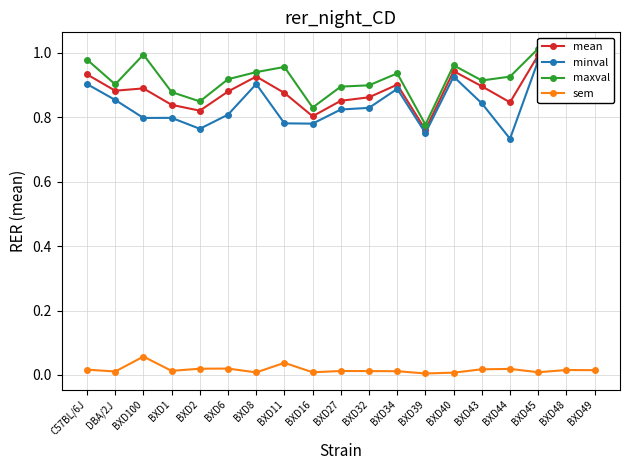

At which label does minval reach its minimum?

BXD44